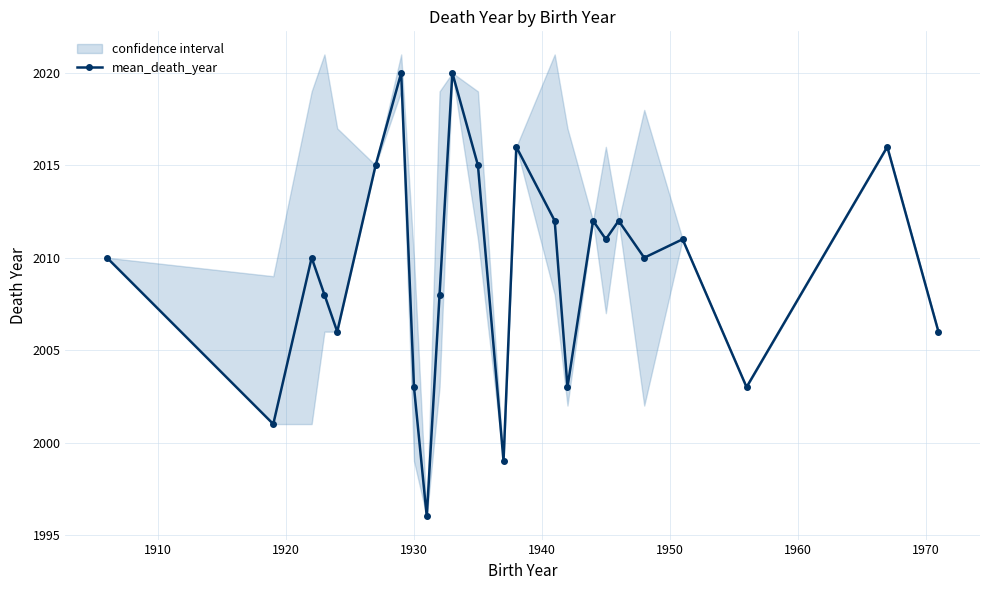

How many points are higher than both their immediate neighbors (excluding endpoints)?

8